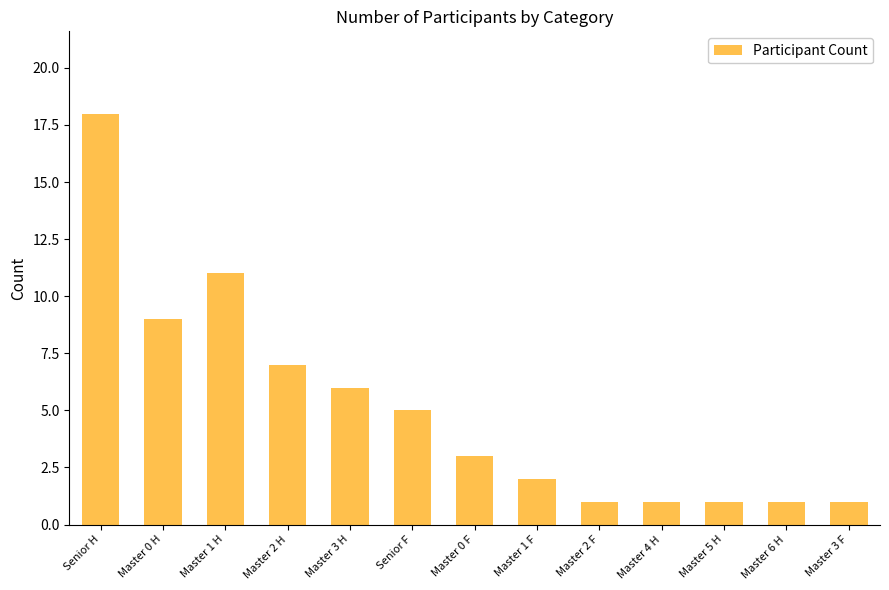

What is the greatest value displayed?

18